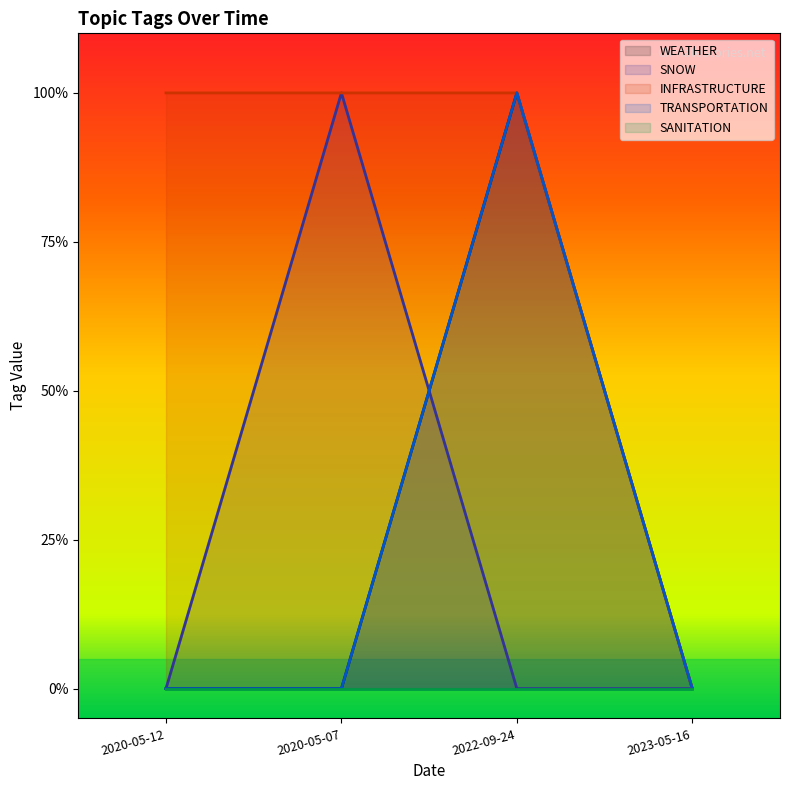

At how many categories does at least one series exceed 0?

3